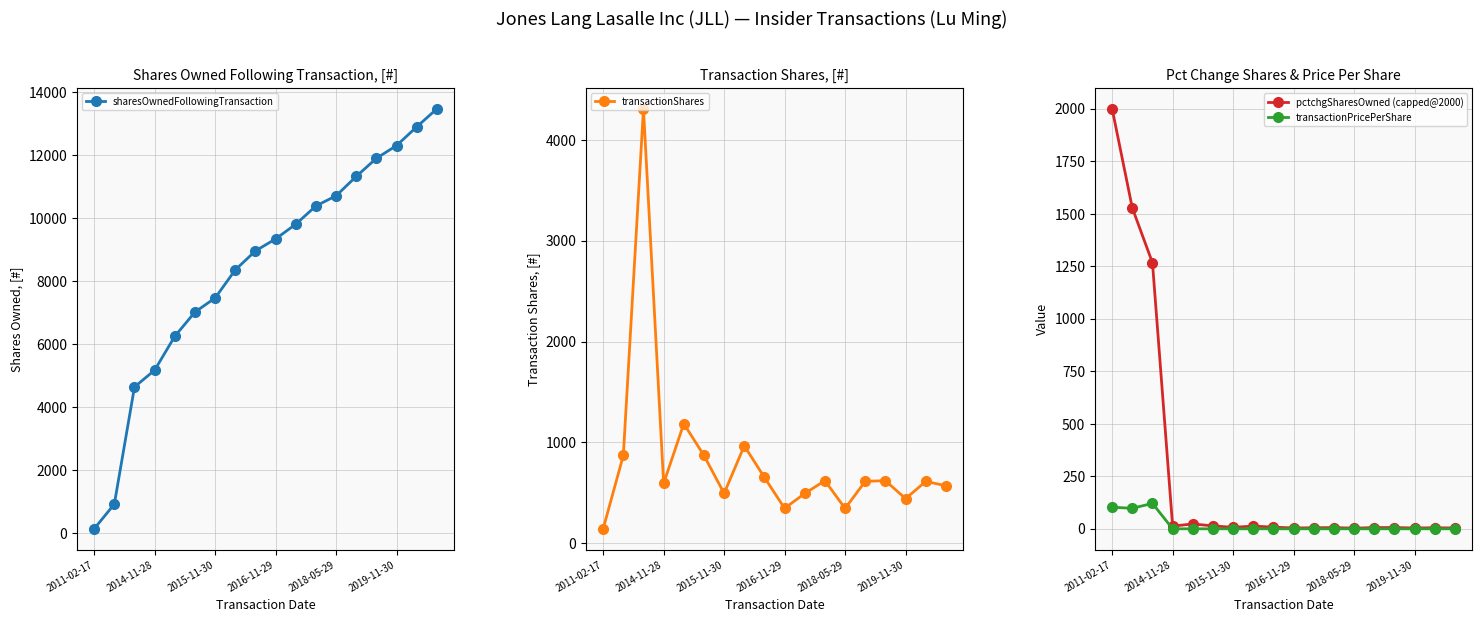

How many lines are shown in the chart?

4